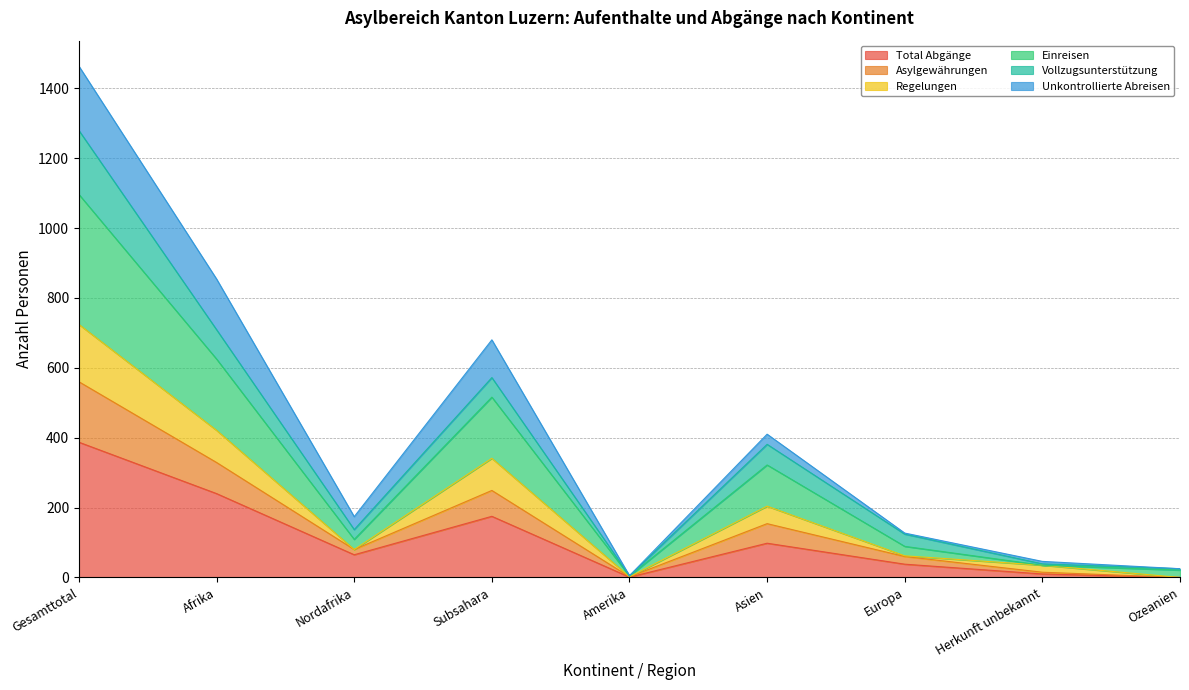

The Total Abgänge series shows 387 at Gesamttotal. True or false?

True